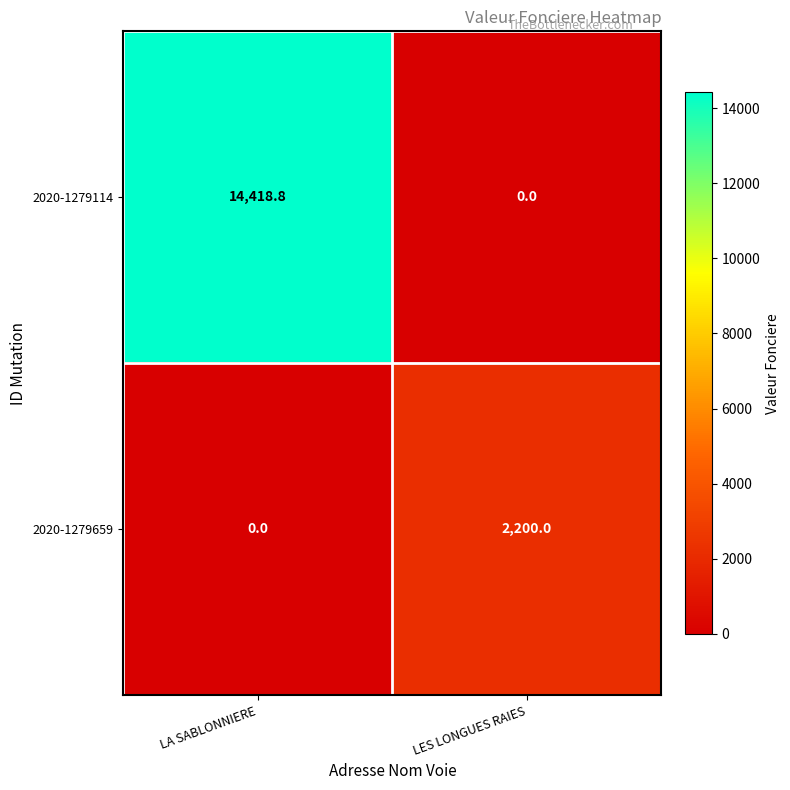

What is the total value across all series at LA SABLONNIERE?

14418.8